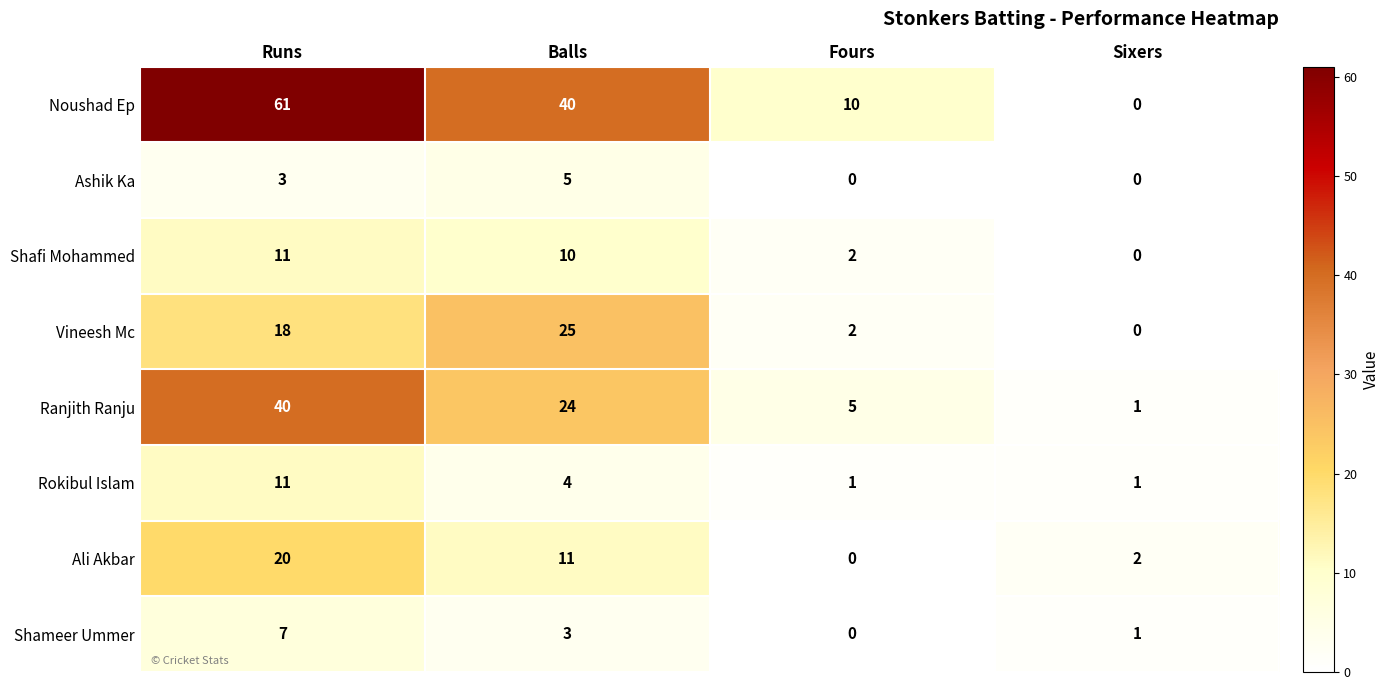

What is the sum of the Shameer Ummer values at Runs and Fours?

7